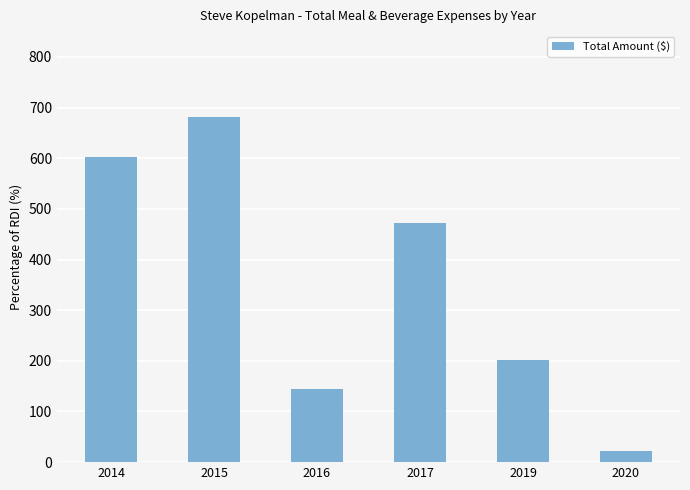

Approximately how many times larger is the value at 2014 compared to 2017?

1.3